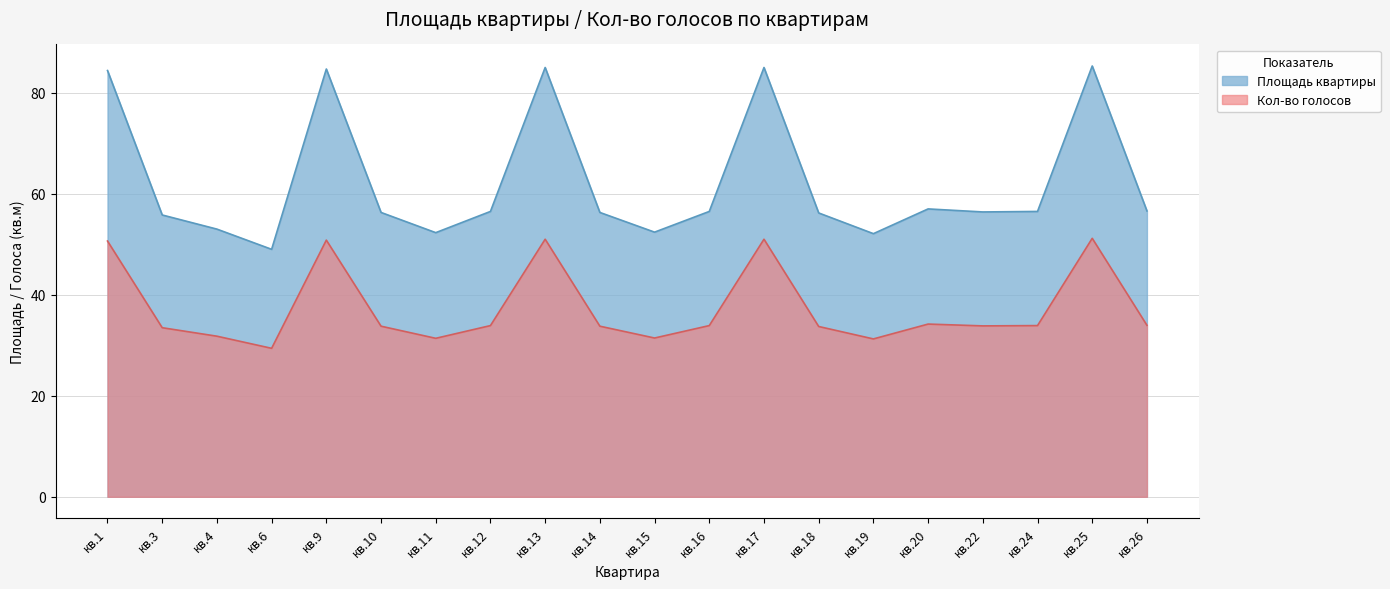

Is the value of Кол-во голосов at кв.12 greater than the value of Площадь квартиры at кв.11?

No